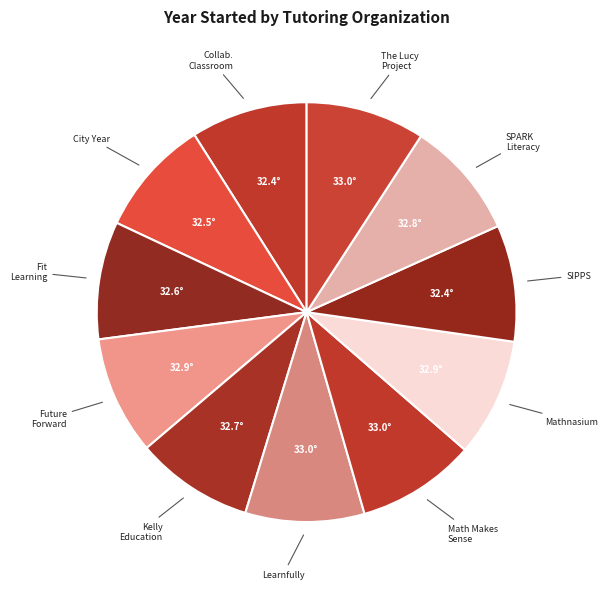

How many slices are in this pie chart?

11